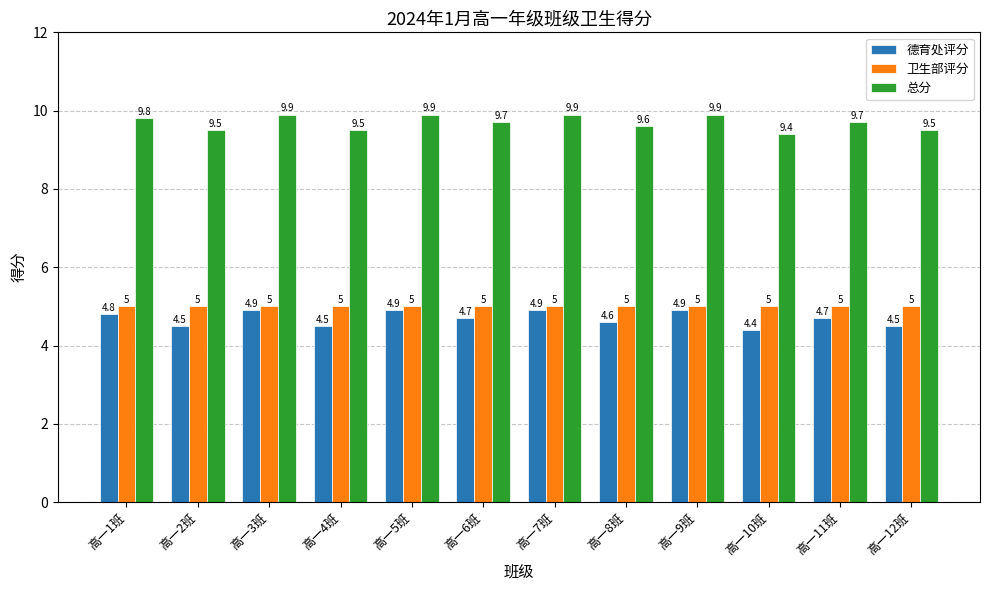

Which series has the largest total across all categories?

总分